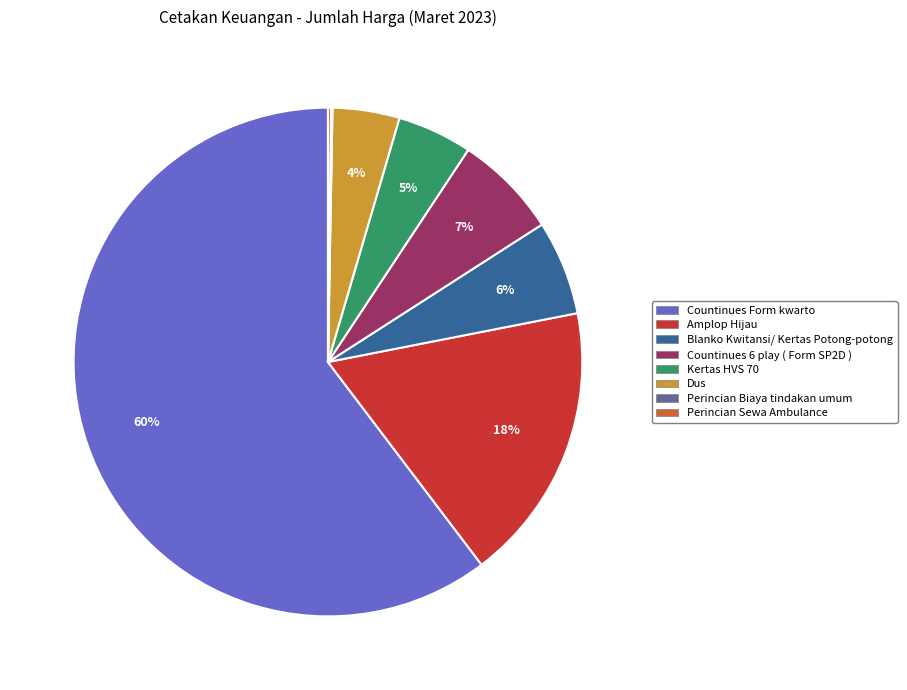

Which slice is the largest?

Countinues Form kwarto